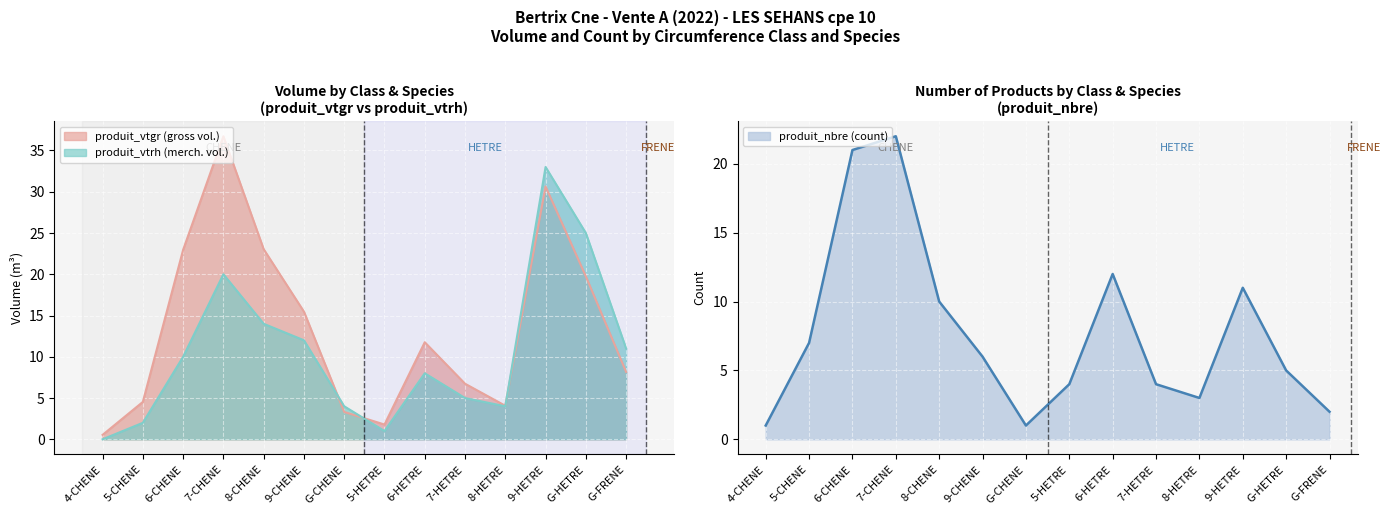

What is the sum of the produit_nbre values at 5-CHENE and 9-CHENE?

13.0